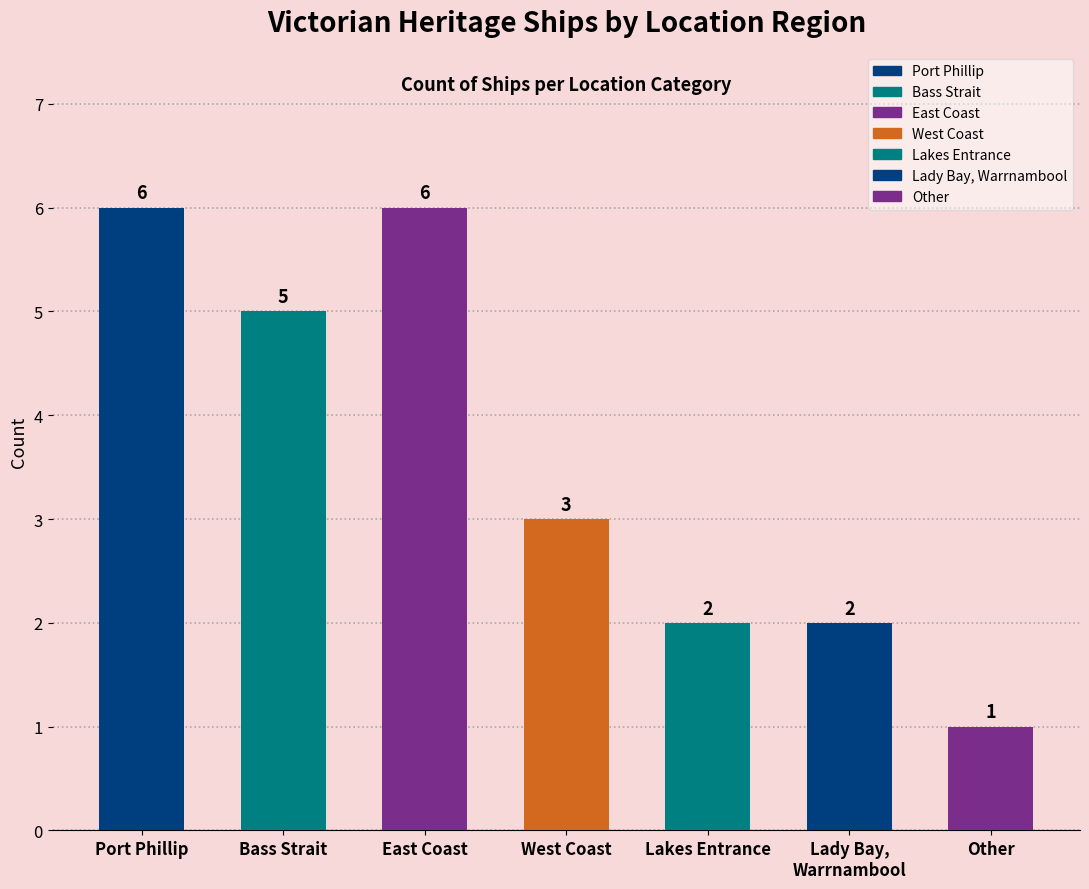

Reading left to right, transcribe all the data shown in this chart.

Port Phillip=6	Bass Strait=5	East Coast=6	West Coast=3	Lakes Entrance=2	Lady Bay, Warrnambool=2	Other=1